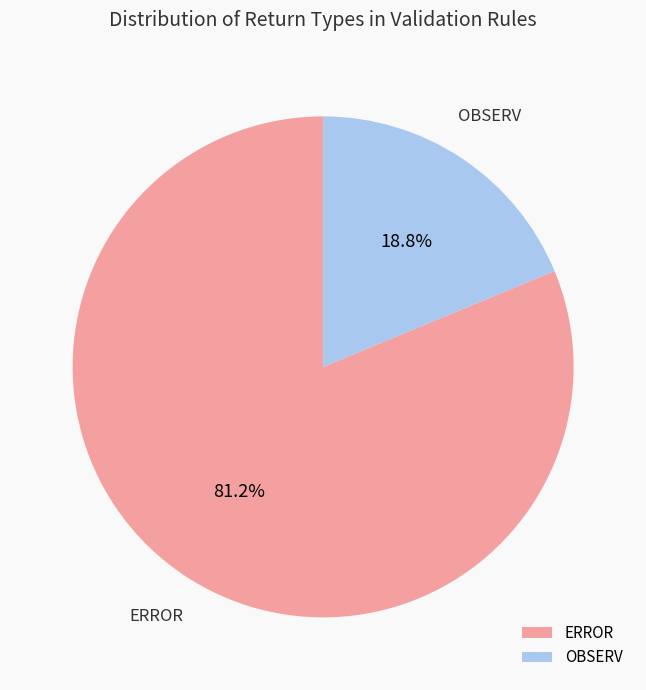

Combined, what portion of the pie is ERROR and OBSERV?

100.0%